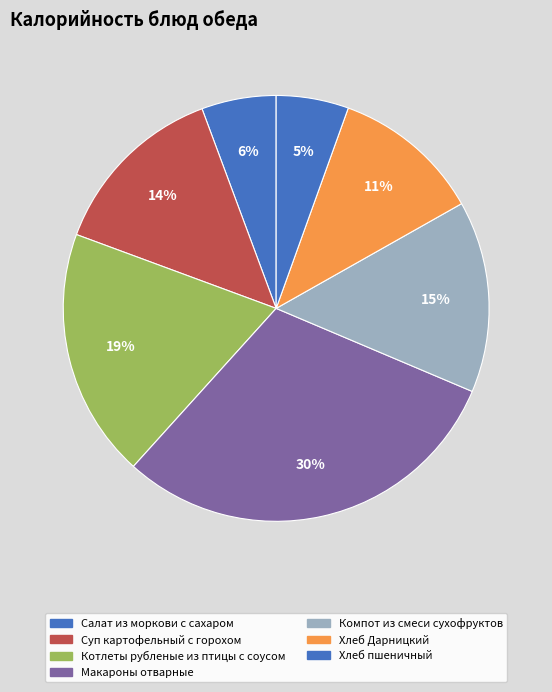

To the nearest percent, what percentage of the pie is Суп картофельный с горохом?

14%